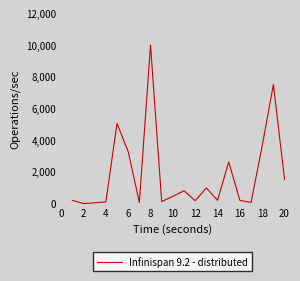

What is the difference between the maximum and minimum values?

10000.0